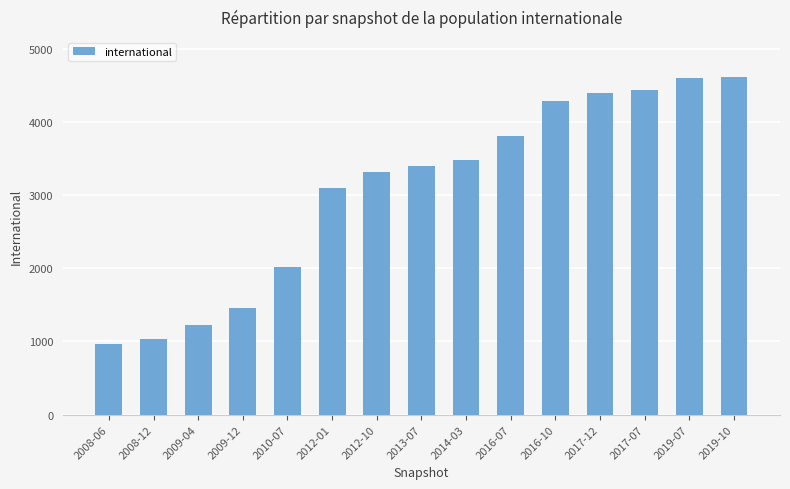

What is the smallest value displayed?

962